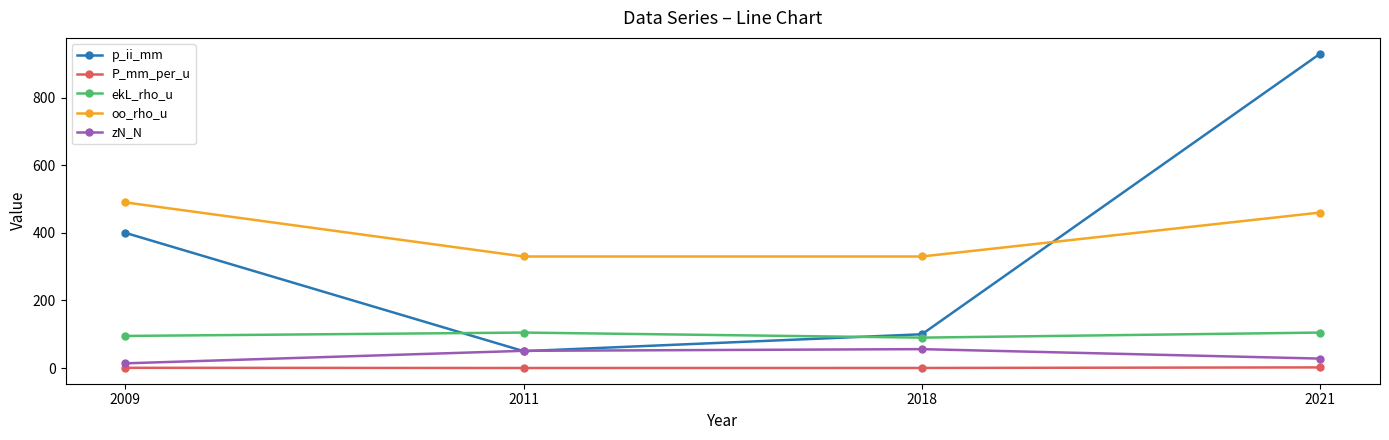

Which category has the highest value across all series?

2021